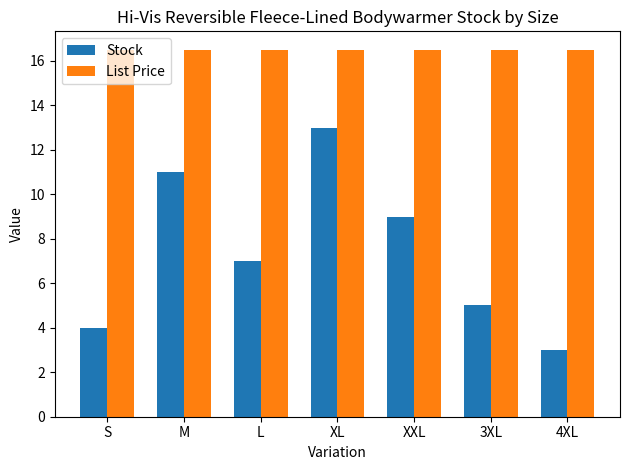

True or false: Stock has a value of 3.0 at 4XL.

True